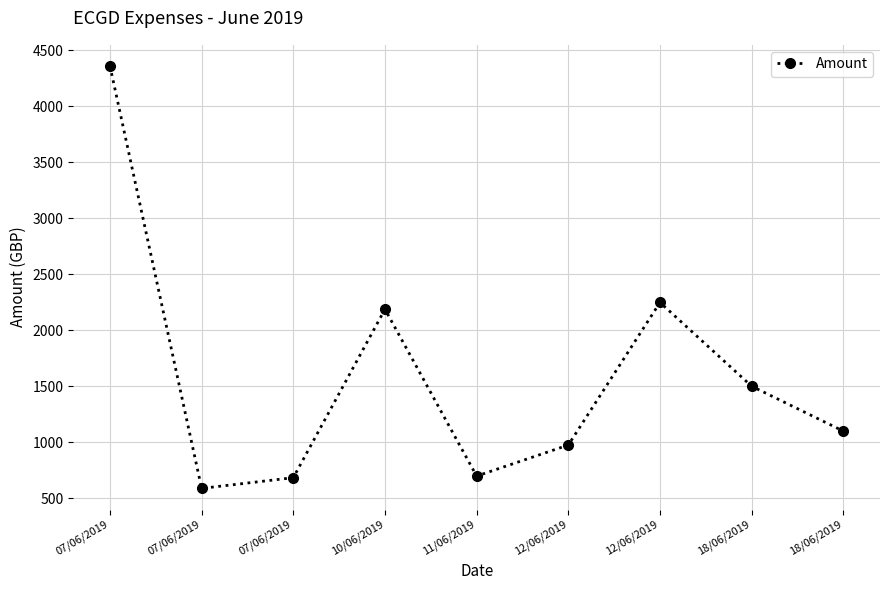

Rank the categories by value from highest to lowest.

07/06/2019, 12/06/2019, 10/06/2019, 18/06/2019, 18/06/2019, 12/06/2019, 11/06/2019, 07/06/2019, 07/06/2019